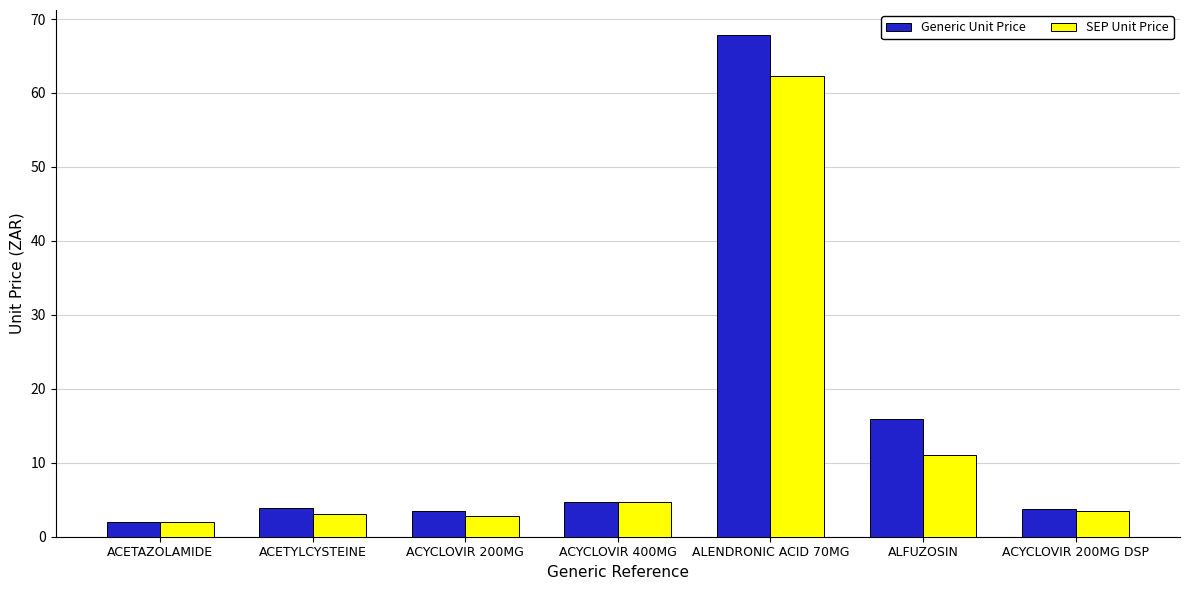

What is the value of the Generic Unit Price bar at the 3rd from the left?

3.5